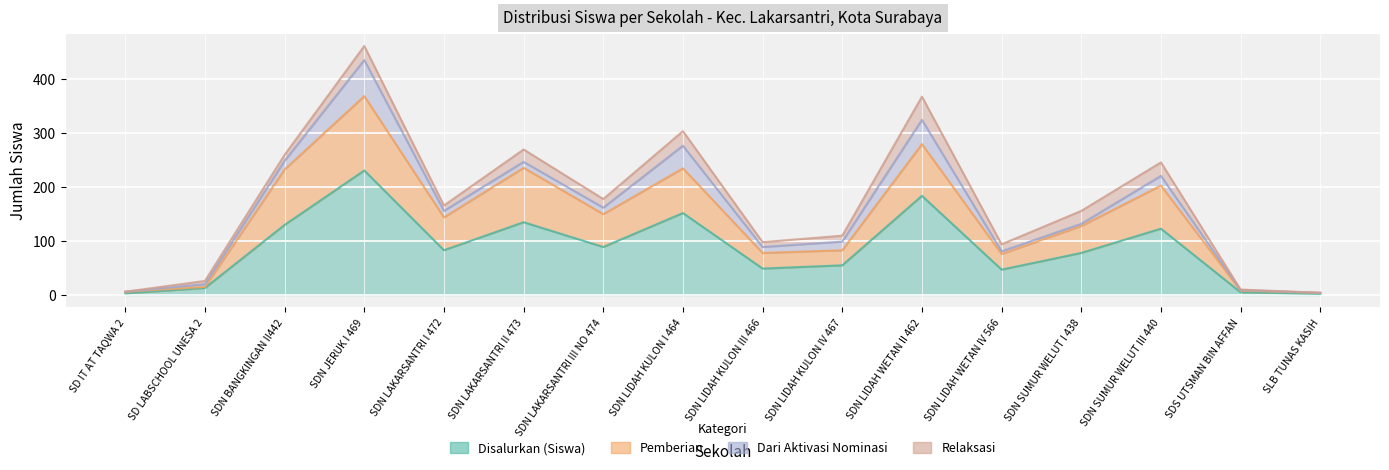

What is the value of the Disalurkan (Siswa) point at the 14th from the left?

123